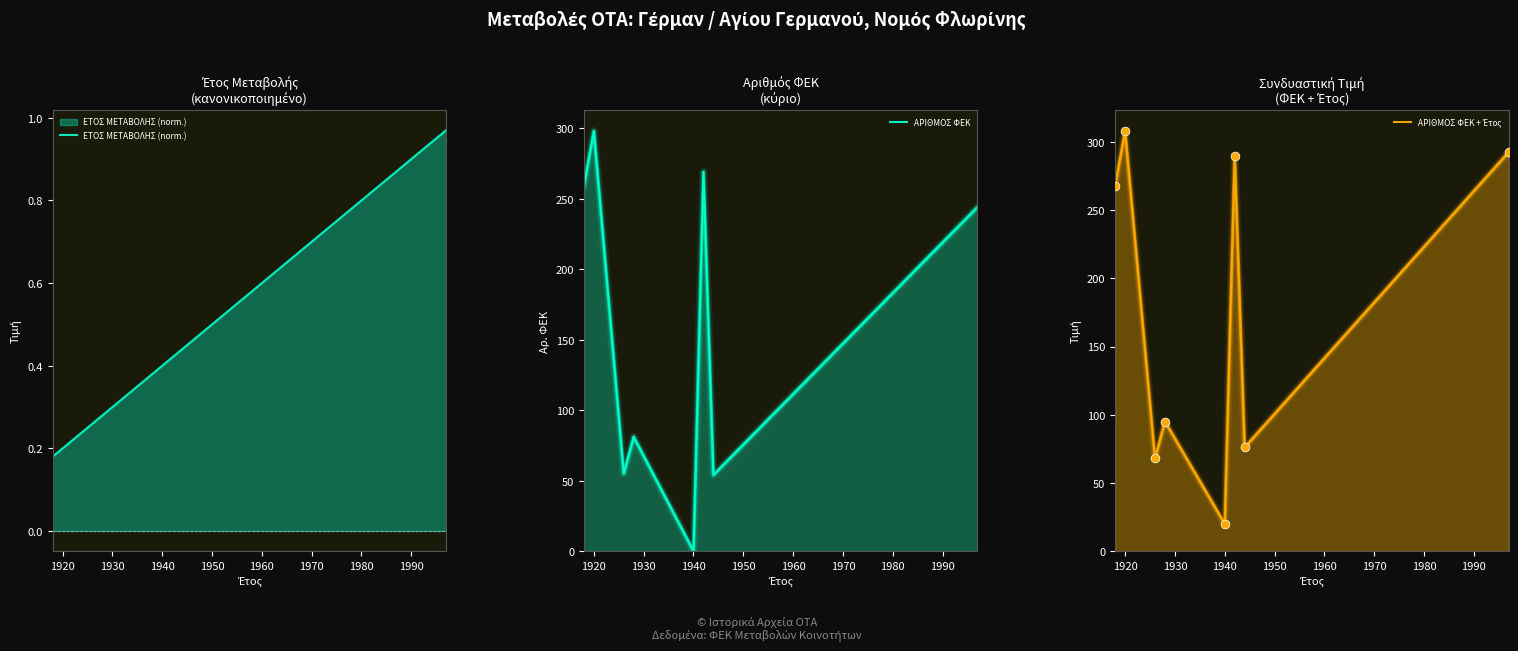

Which series has the largest total across all categories?

ΑΡΙΘΜΟΣ ΦΕΚ + Έτος